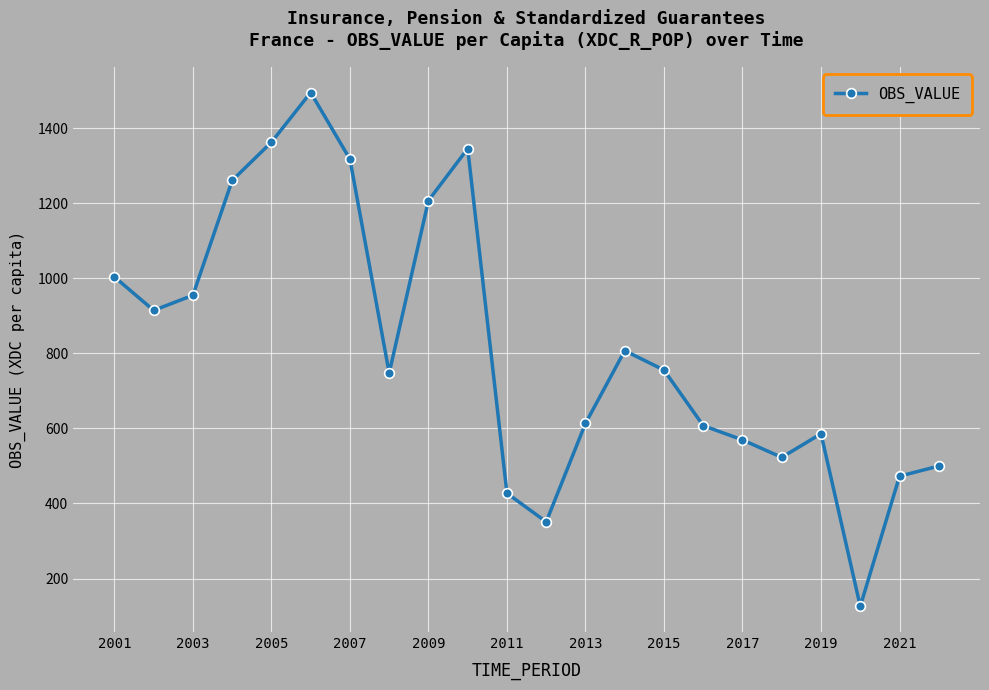

What is the minimum value shown in the chart?

126.1